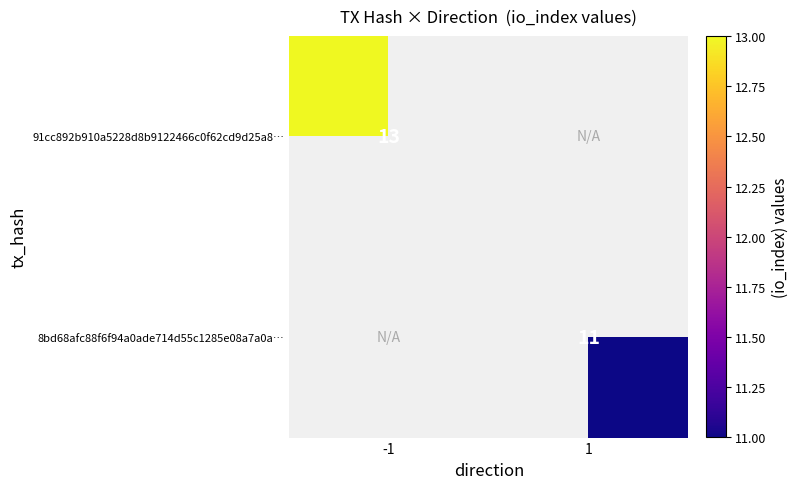

At how many categories does at least one series exceed 12?

1